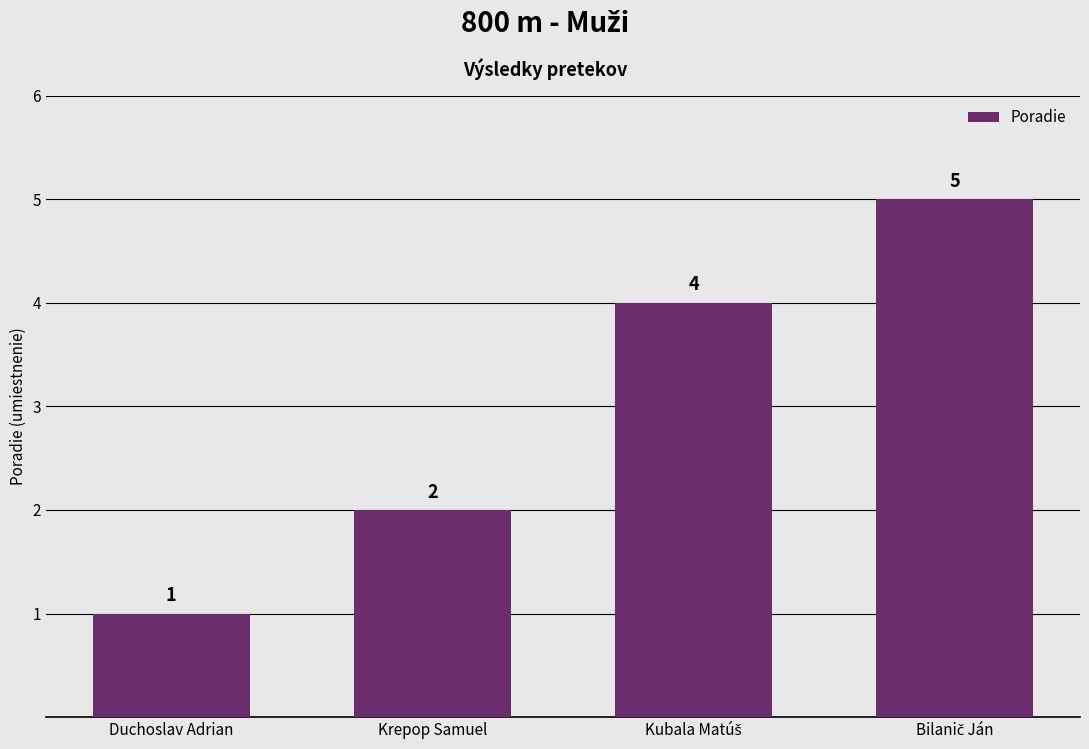

Reading left to right, extract all data points from this chart.

1	2	4	5